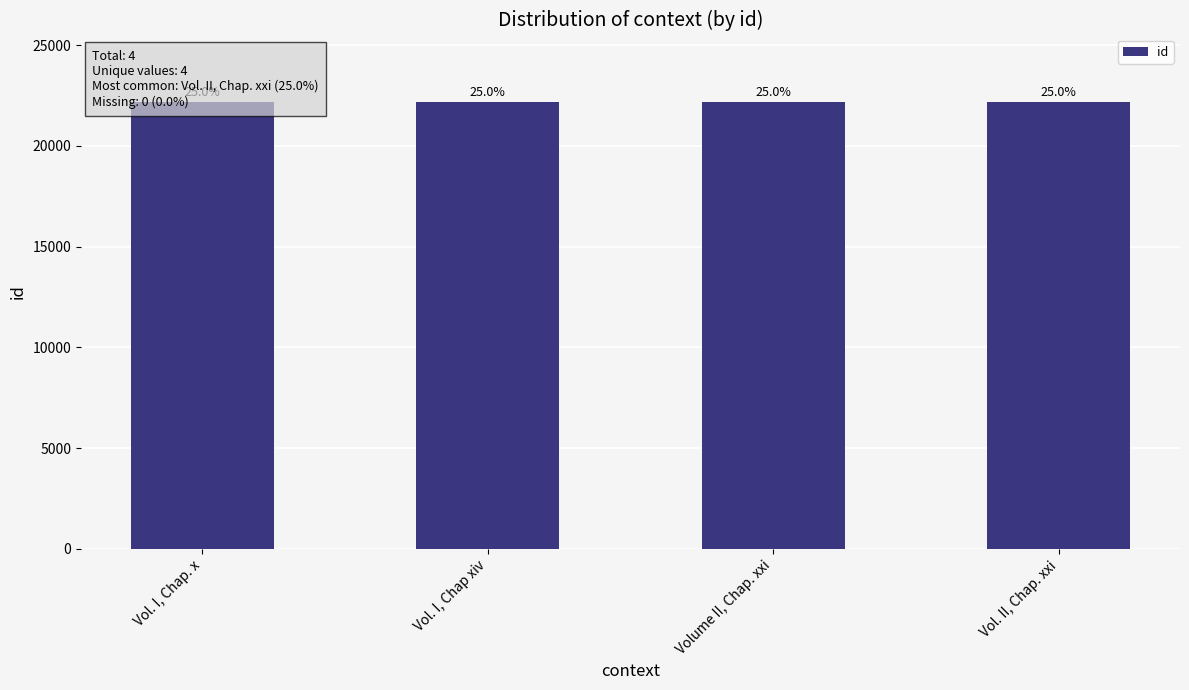

What is the label of the 4th bar from the right?

Vol. I, Chap. x